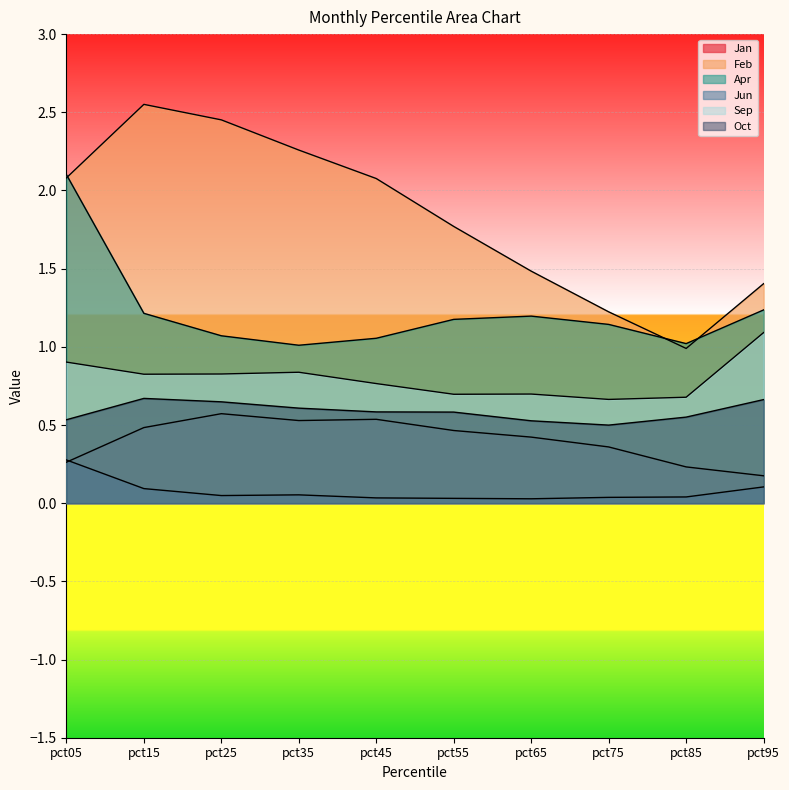

What is the value of the Jan point at the 1st from the left?

0.3